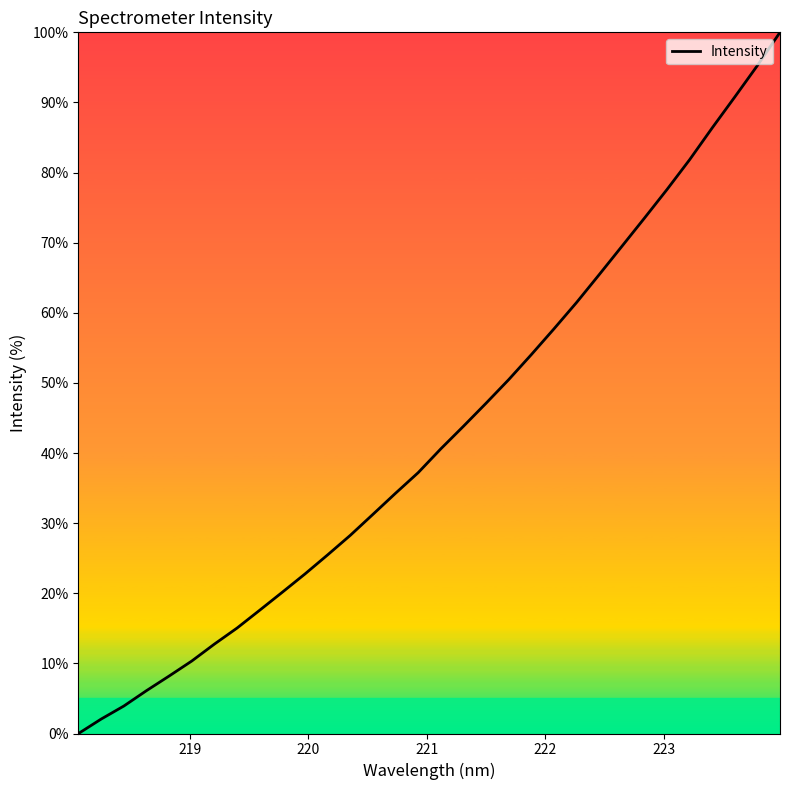

What is the maximum value shown in the chart?

100.0